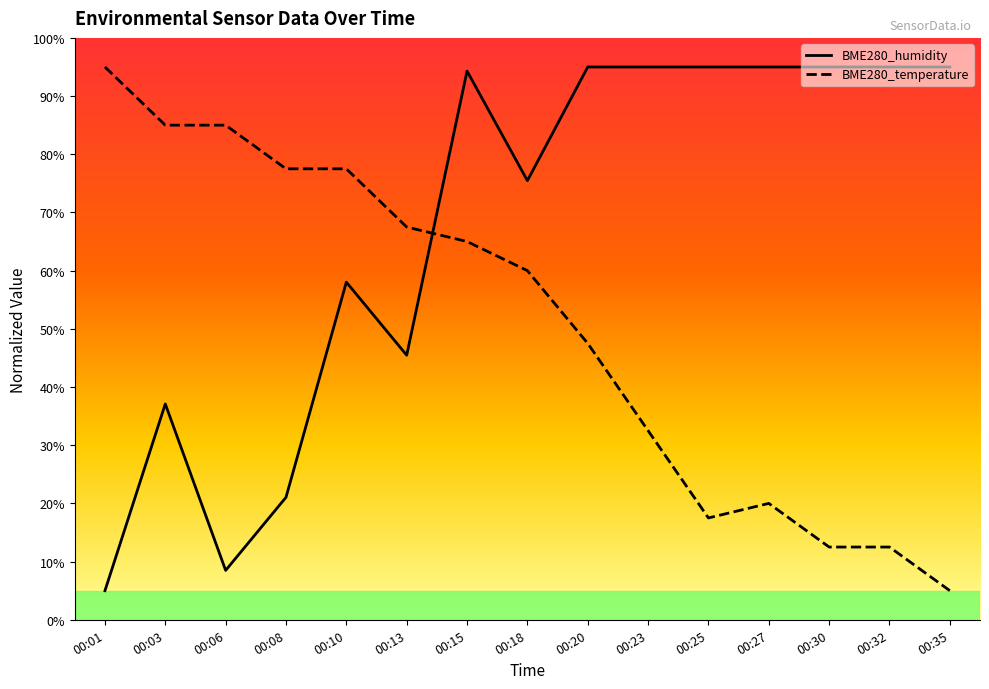

At how many categories does at least one series exceed 20?

15